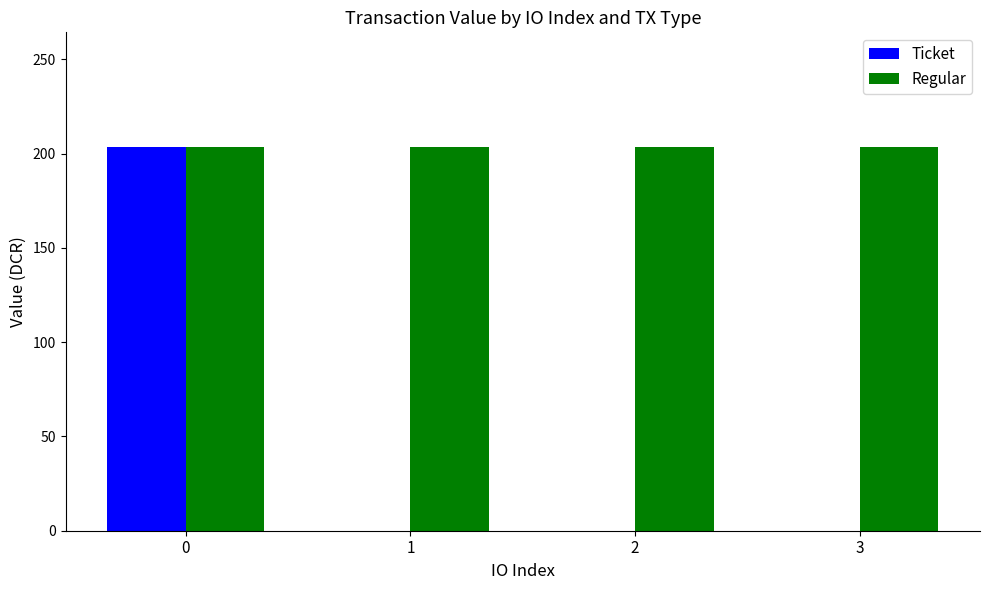

What is the total value across all series at 1?

203.4